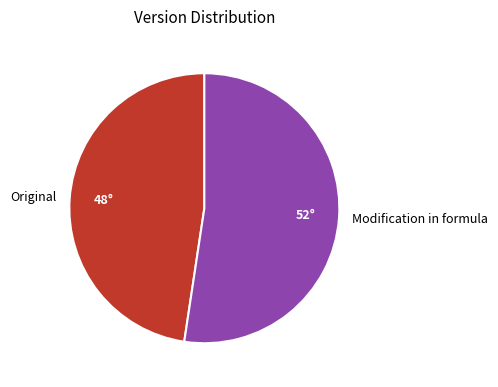

Which has a higher value, Modification in formula or Original?

Modification in formula